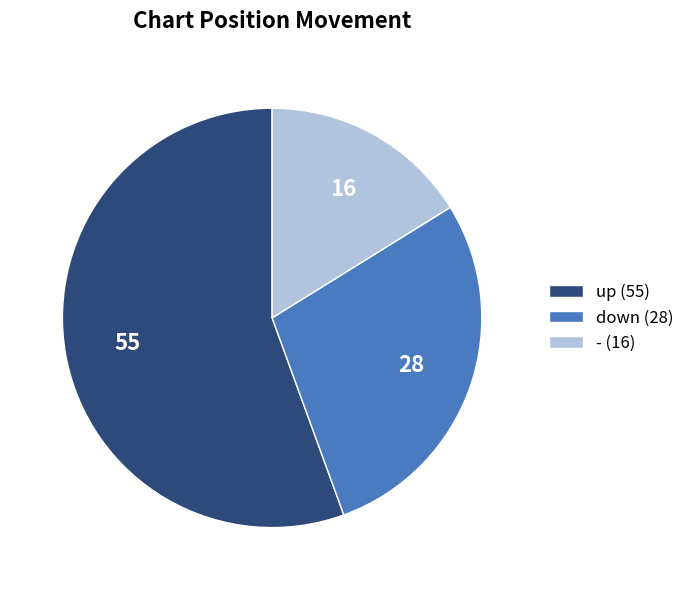

Which category has the biggest portion of the pie?

up